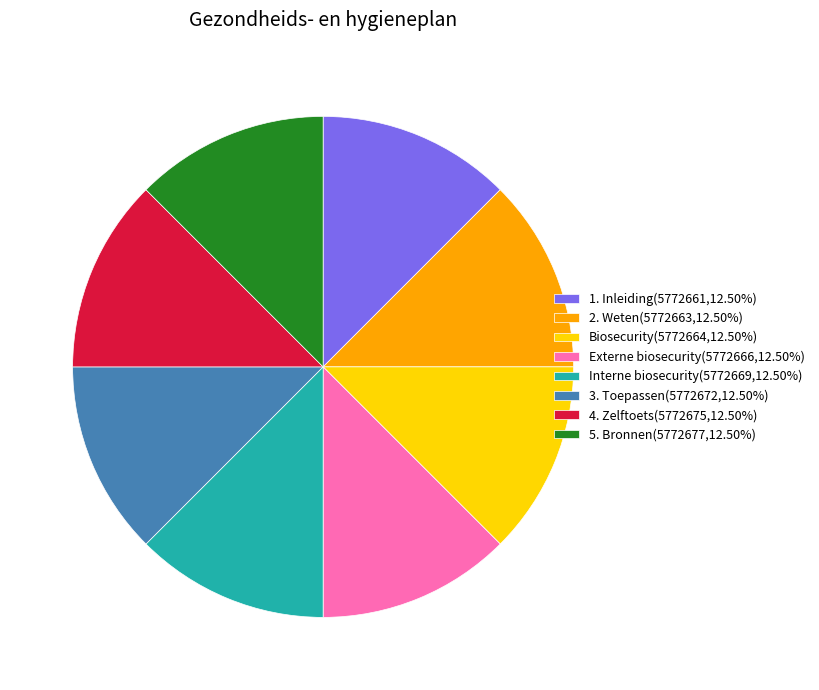

Approximately how many times larger is the value at Externe biosecurity(5772666,12.50%) compared to 2. Weten(5772663,12.50%)?

1.0